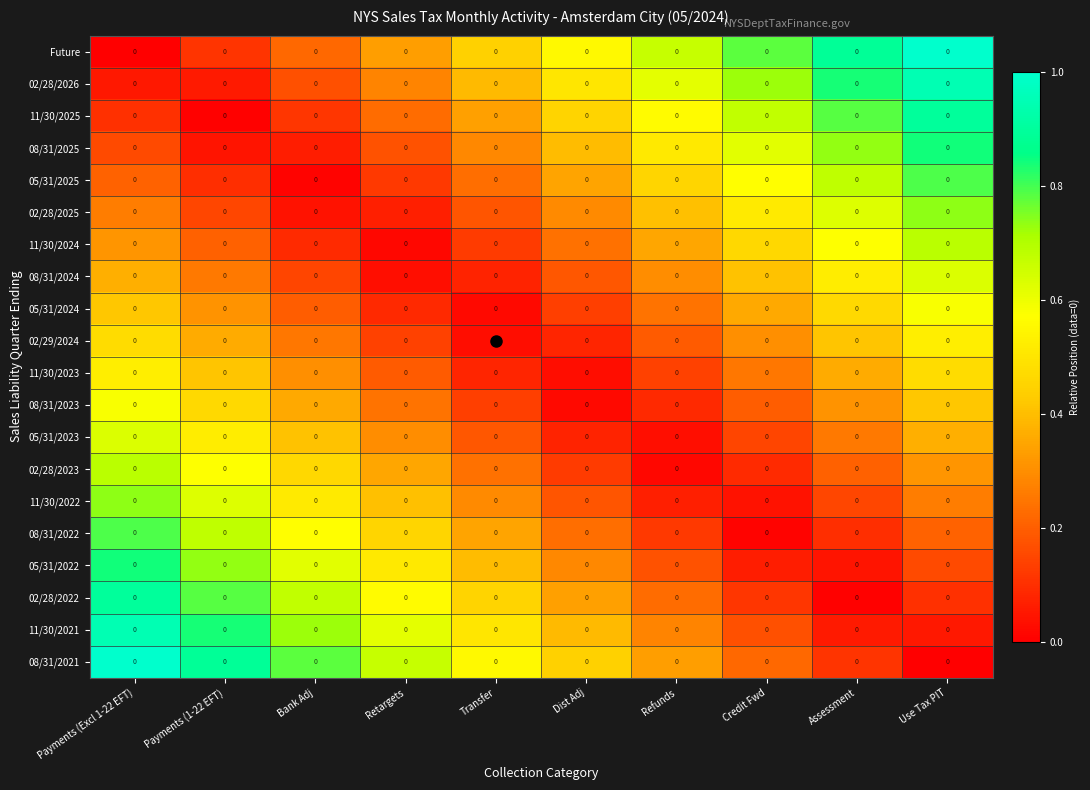

The 02/28/2022 series shows 1.1 at Bank Adj. True or false?

False